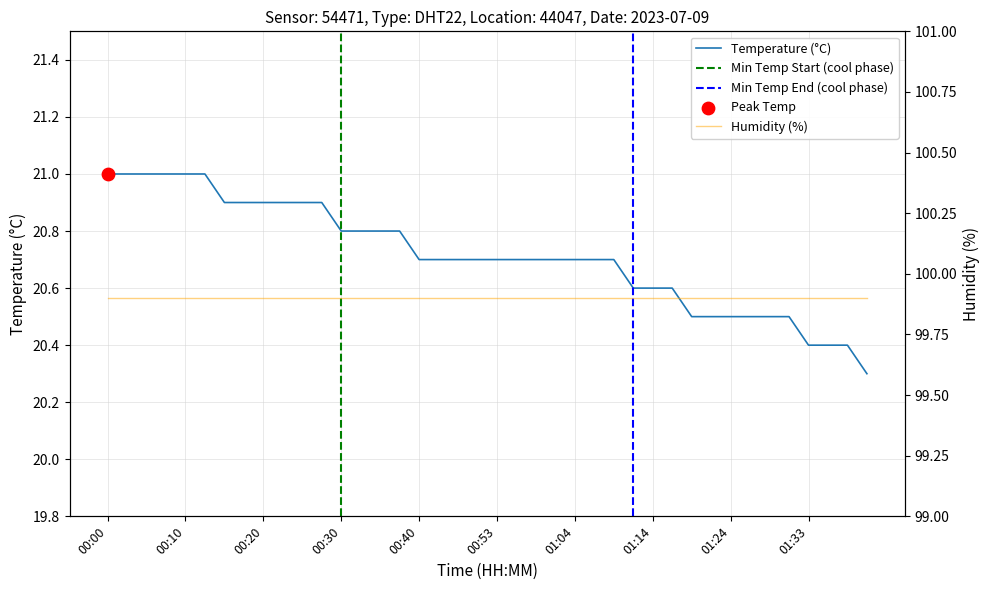

What is the ratio of the value at 00:43 to the value at 00:30?

1.0